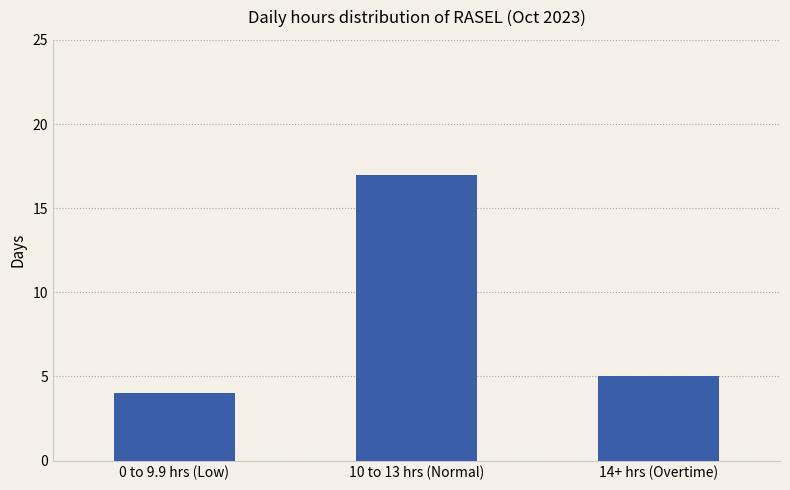

List the labels in order of value, smallest first.

0 to 9.9 hrs (Low), 14+ hrs (Overtime), 10 to 13 hrs (Normal)